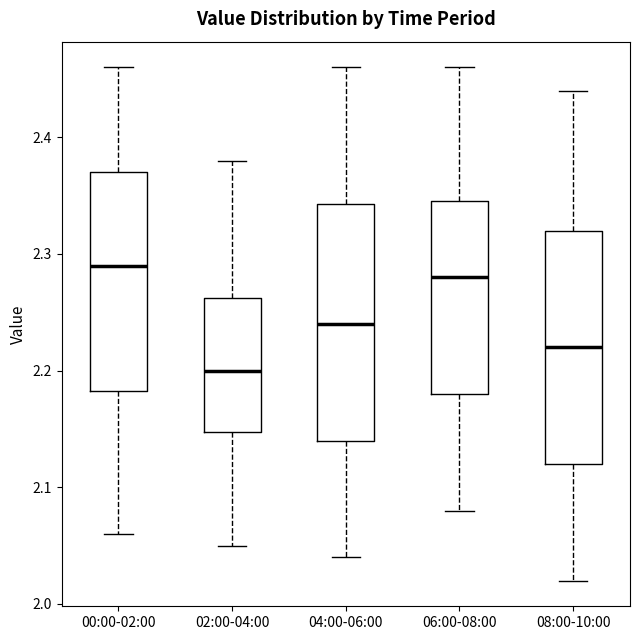

Reading left to right, read every box against the y-axis: the position of its median line, the range the box covers, and the ends of its whiskers. The values are not printed on the chart, so give them approximately, as read against the axis.

00:00-02:00: median 2.29, box 2.18 to 2.37, whiskers 2.06 to 2.46
02:00-04:00: median 2.20, box 2.15 to 2.26, whiskers 2.05 to 2.38
04:00-06:00: median 2.24, box 2.14 to 2.34, whiskers 2.04 to 2.46
06:00-08:00: median 2.28, box 2.18 to 2.35, whiskers 2.08 to 2.46
08:00-10:00: median 2.22, box 2.12 to 2.32, whiskers 2.02 to 2.44